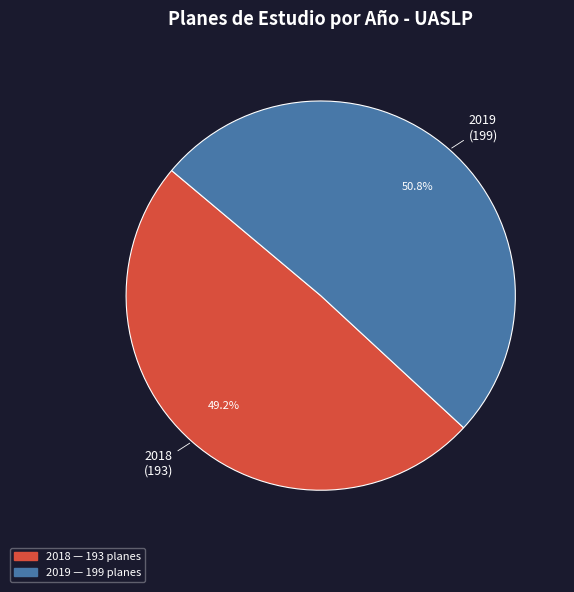

To the nearest percent, what portion does 2019 represent?

51%